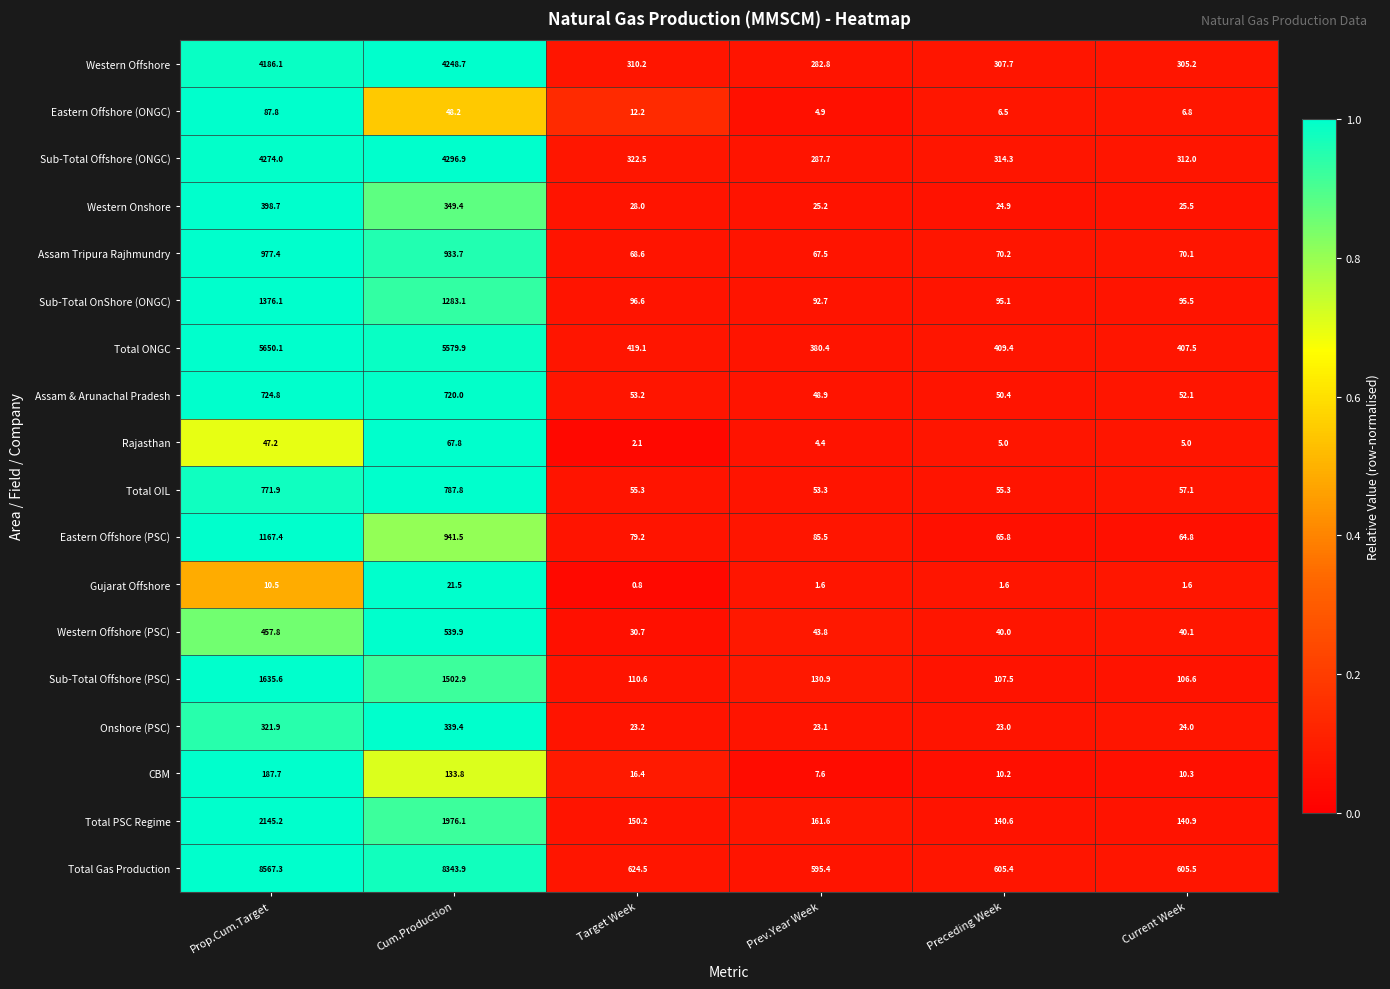

What is the average value of the Total Gas Production series?

3223.7